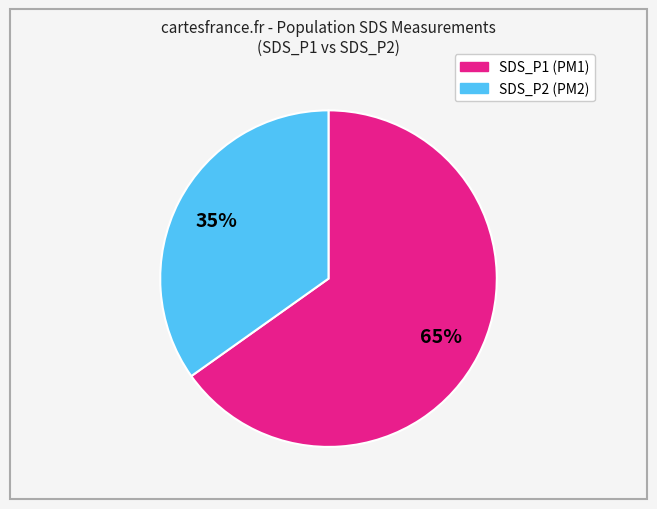

Count the number of slices in the pie.

2